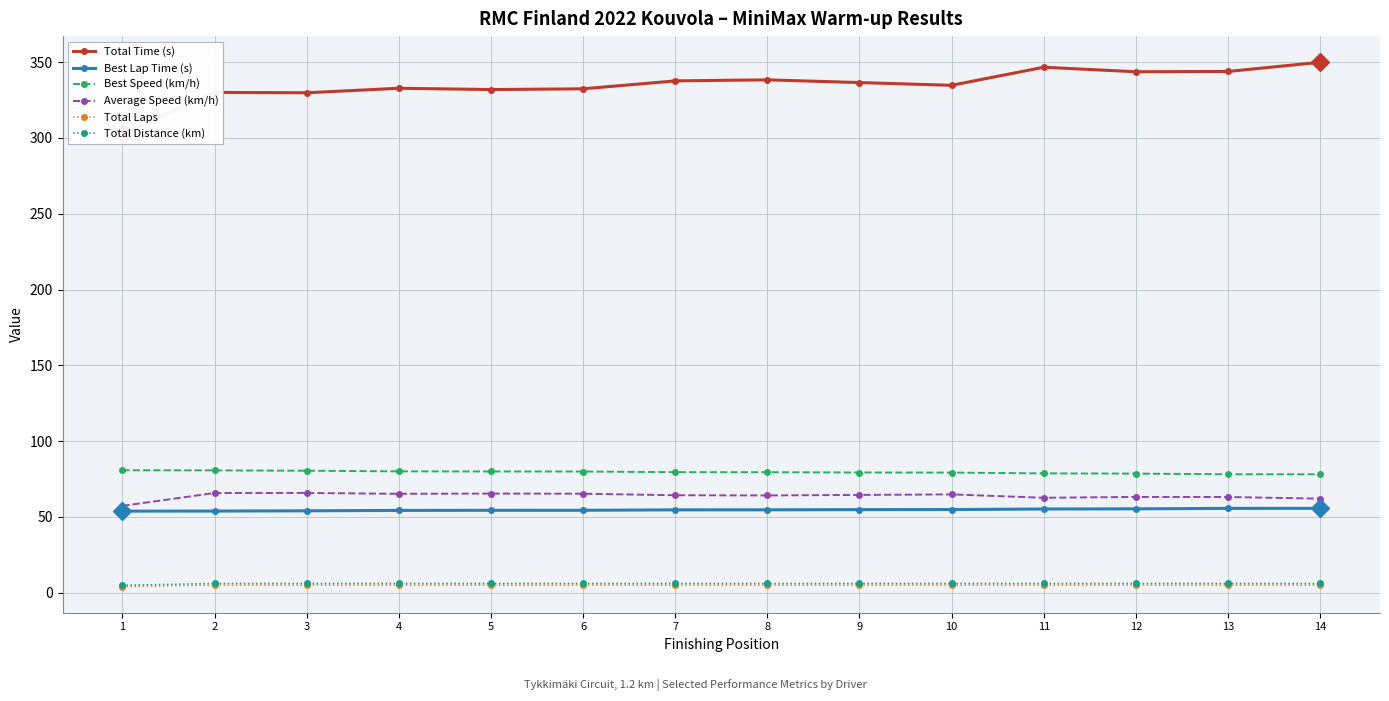

What is the value of the Best Lap Time (s) point at the 1st from the left?

53.7